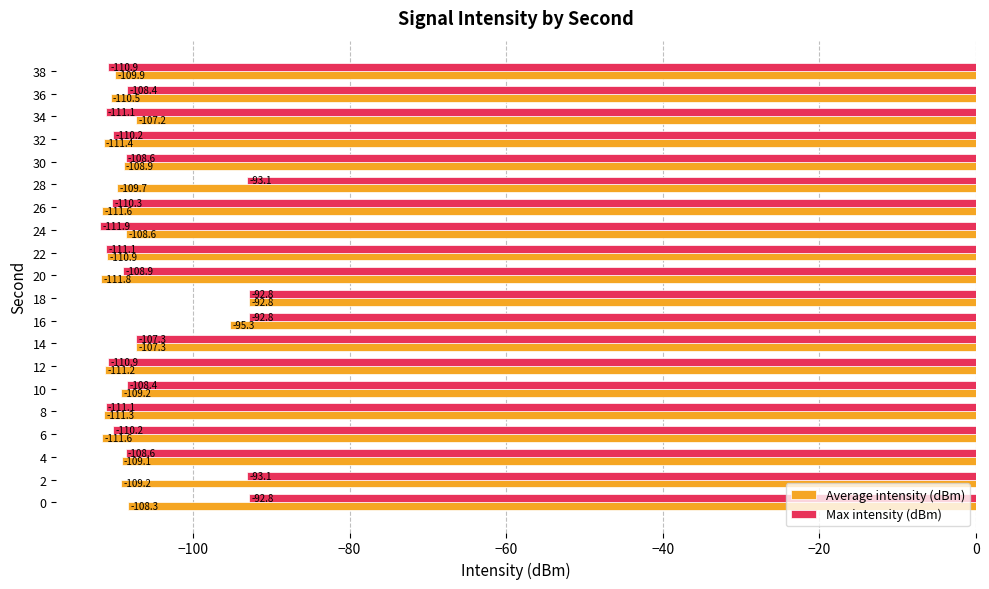

The value of Max intensity (dBm) at 2 is -93.1. True or false?

True